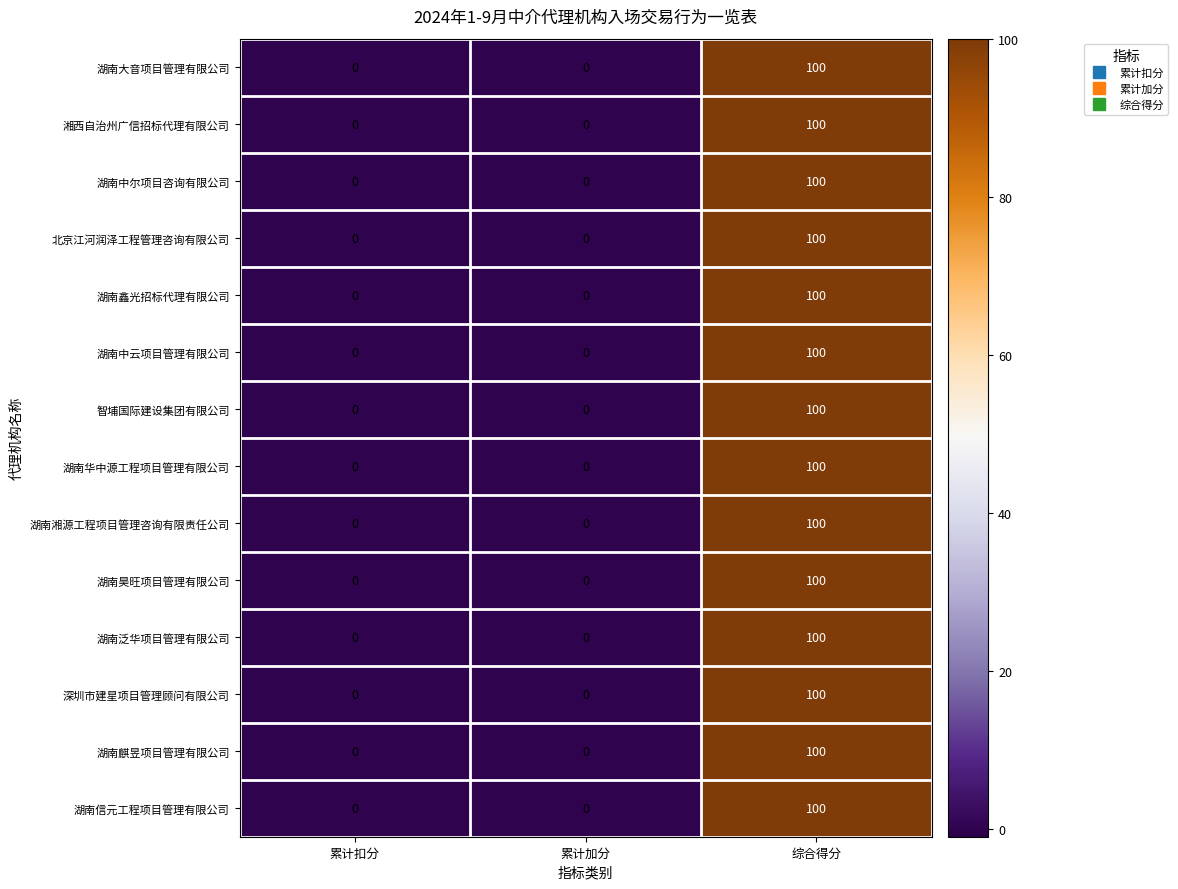

True or false: 湖南华中源工程项目管理有限公司 has a value of 0 at 累计扣分.

True